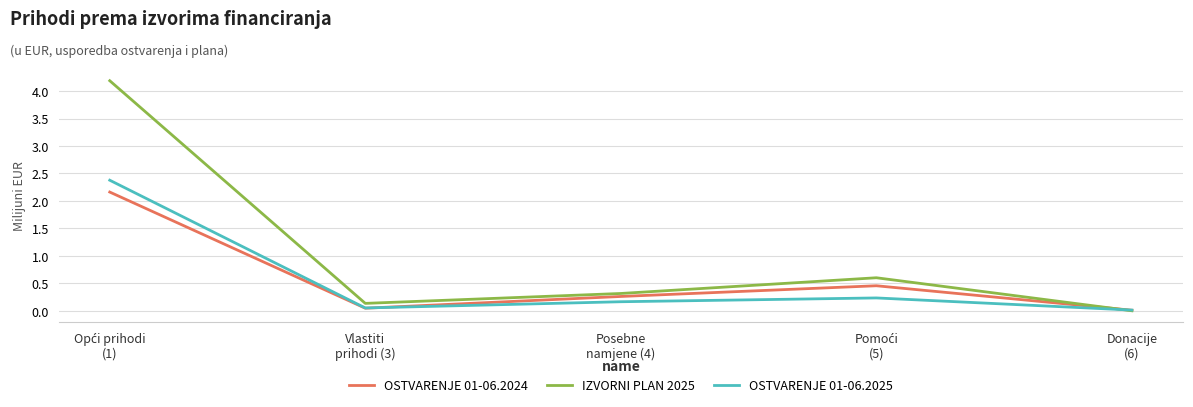

List the series in order of their peak value, highest first.

IZVORNI PLAN 2025, OSTVARENJE 01-06.2025, OSTVARENJE 01-06.2024